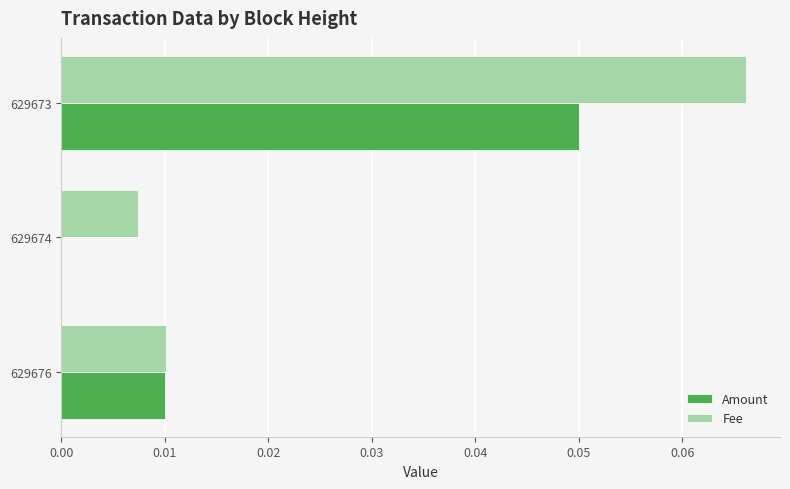

True or false: Fee has a value of 0.0 at 629674.

True